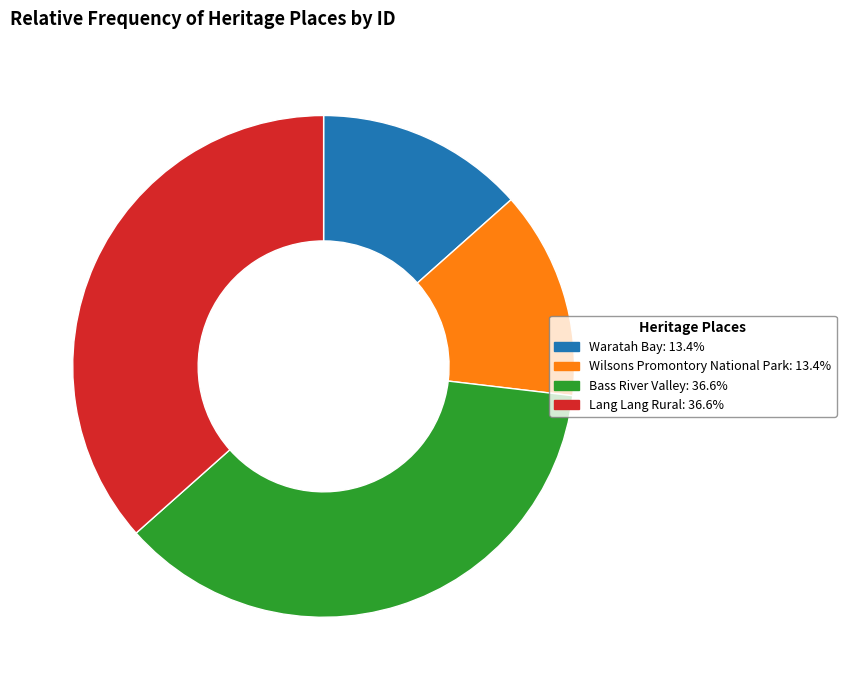

Approximately how many times larger is the value at Wilsons Promontory National Park compared to Lang Lang Rural?

0.4